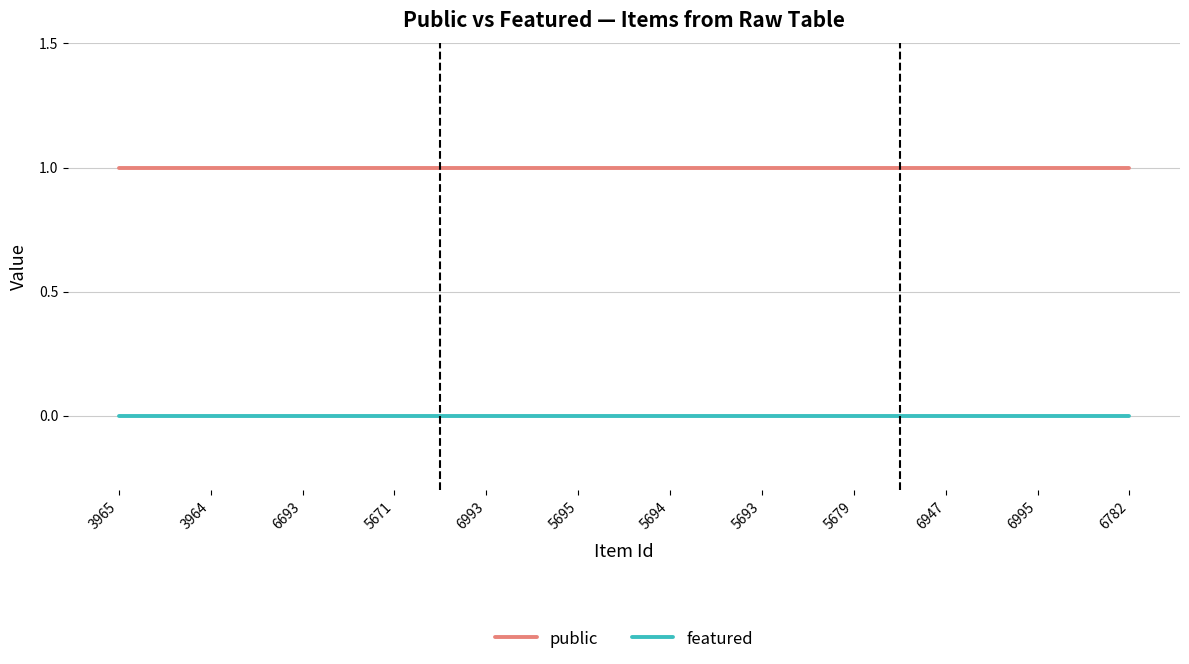

True or false: featured and public intersect in this chart.

False